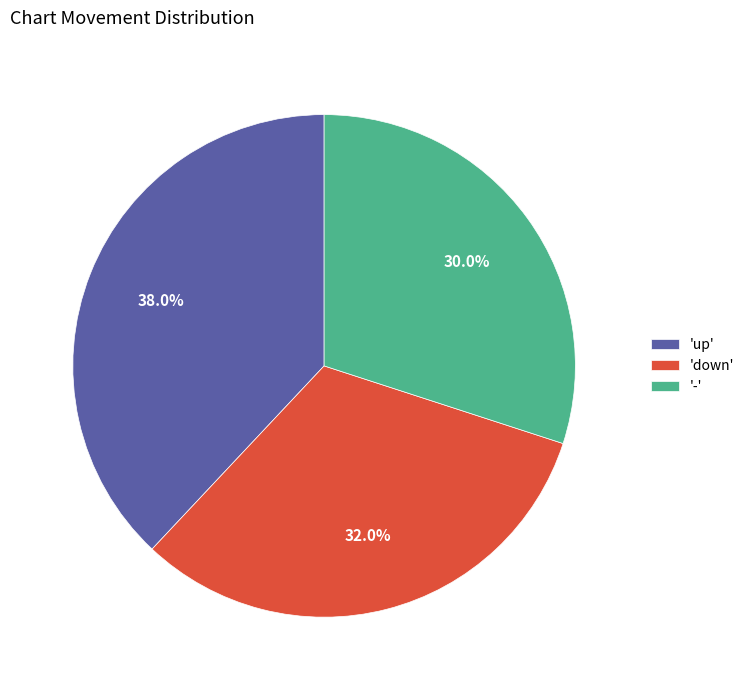

How many segments does this pie chart have?

3